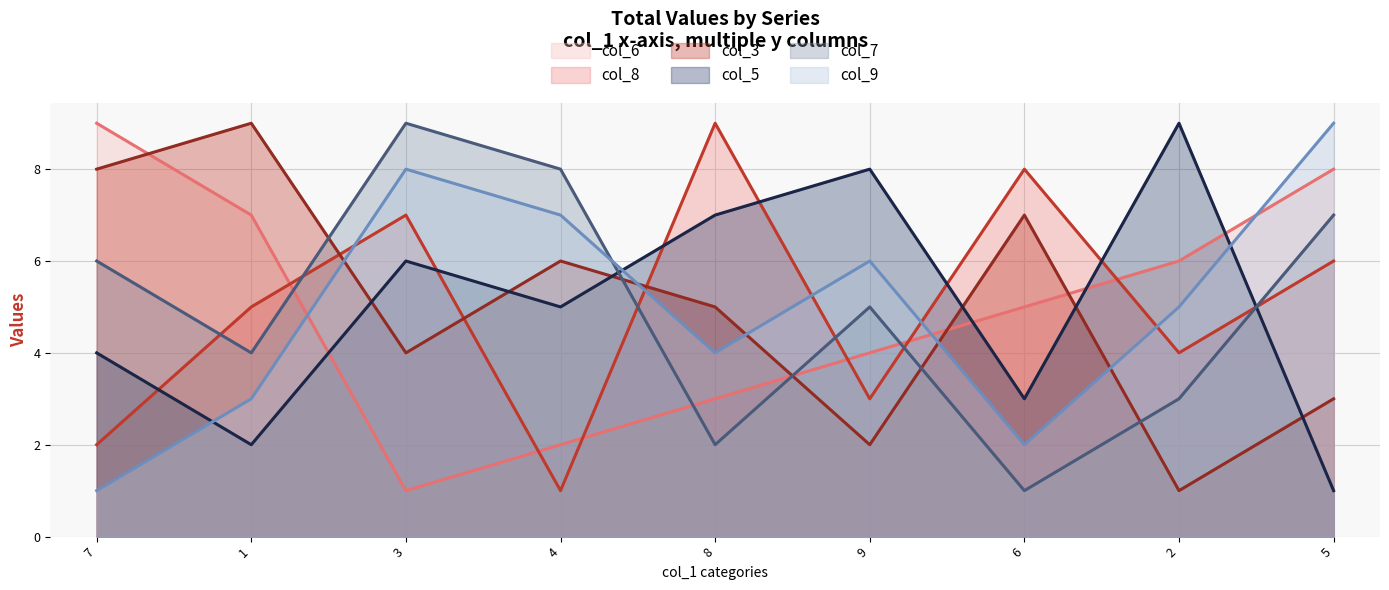

List the series in order of their peak value, highest first.

col_6, col_8, col_3, col_5, col_7, col_9